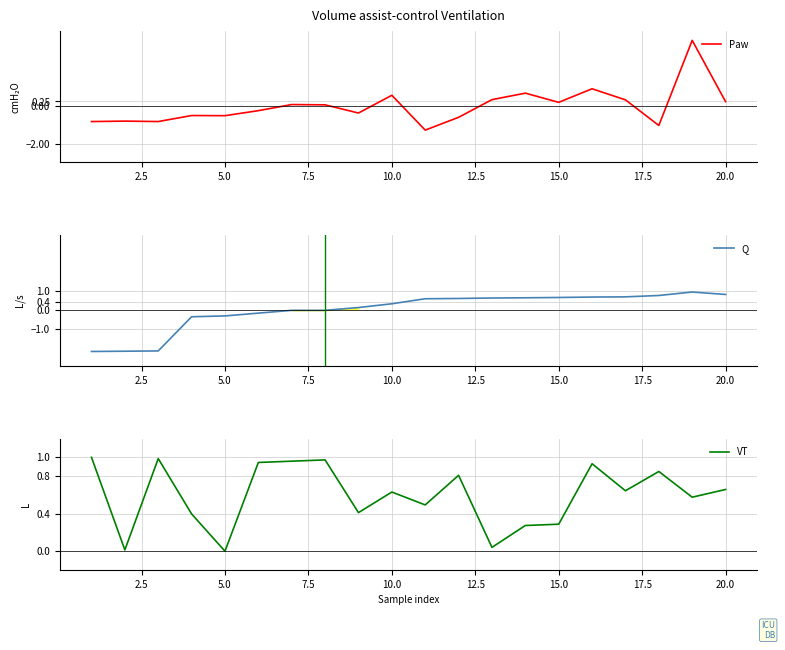

The Q series shows 0.5 at 20.0. True or false?

False